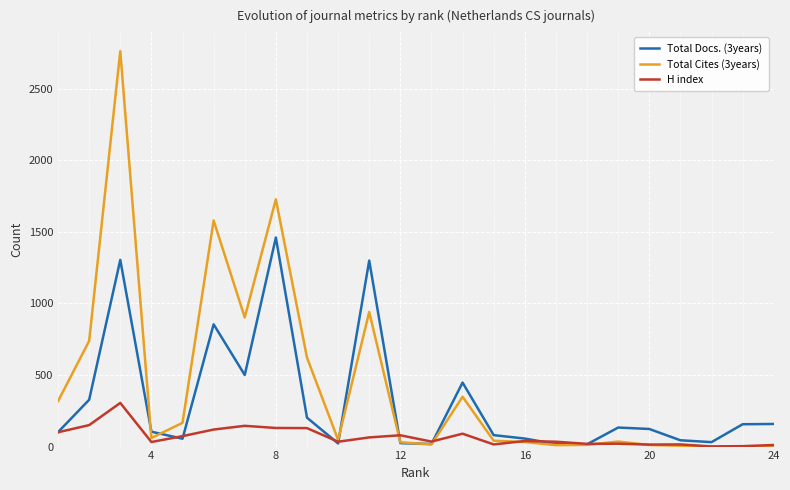

Does the chart display data point markers on the line(s)?

No